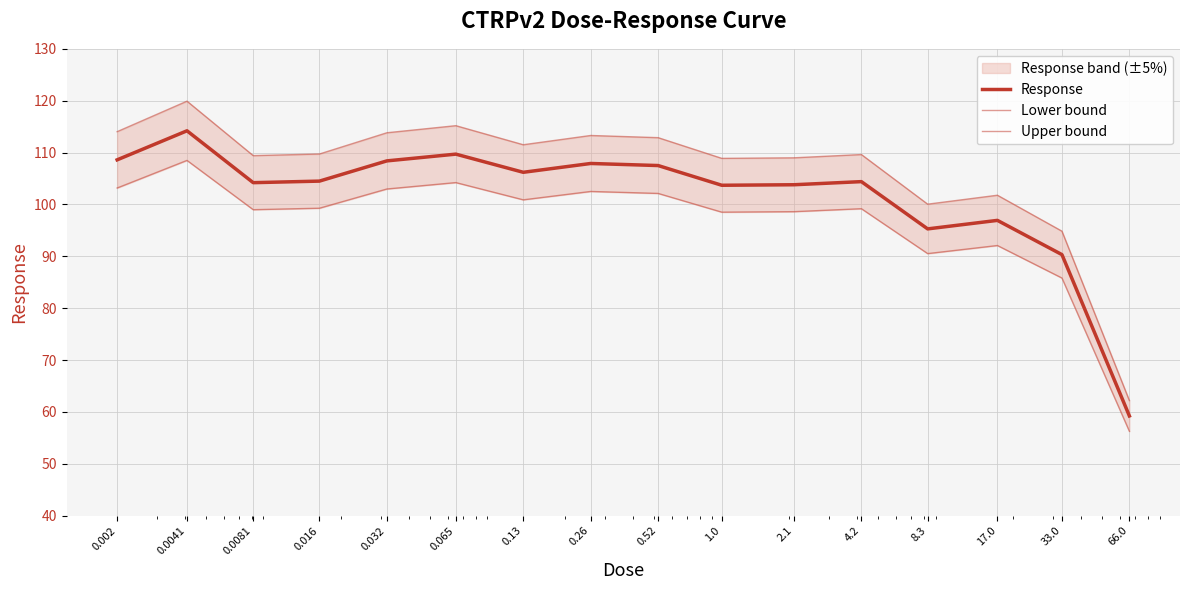

Is this an area chart (filled region under the line)?

No